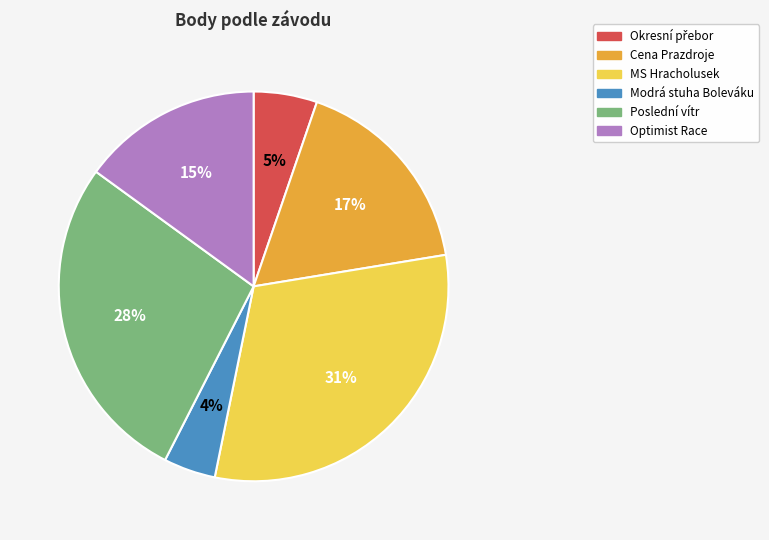

To the nearest percent, what percentage of the pie is MS Hracholusek?

31%